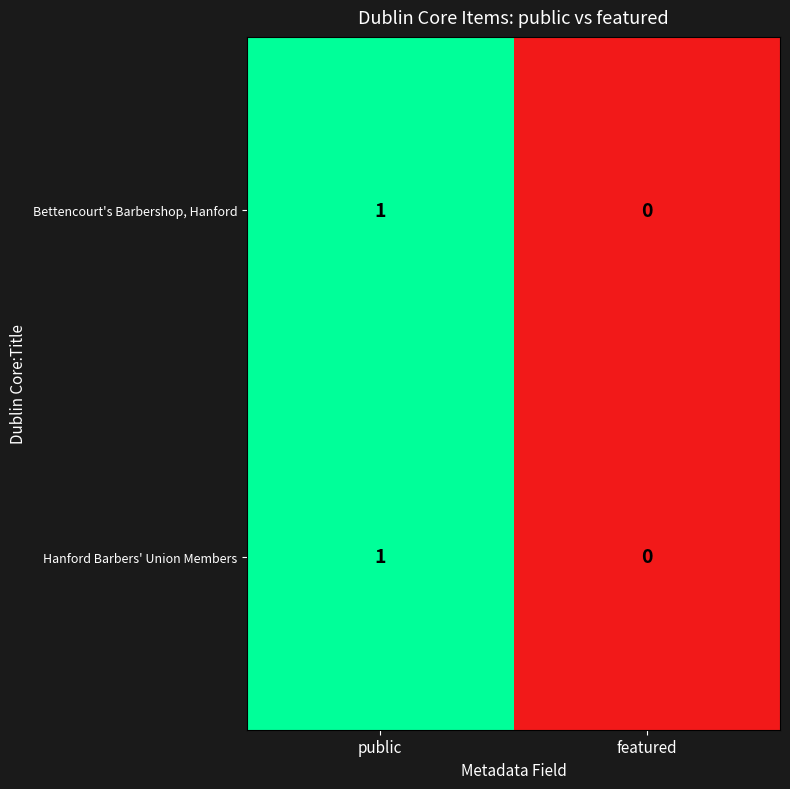

The value of Hanford Barbers' Union Members at featured is 1. True or false?

False